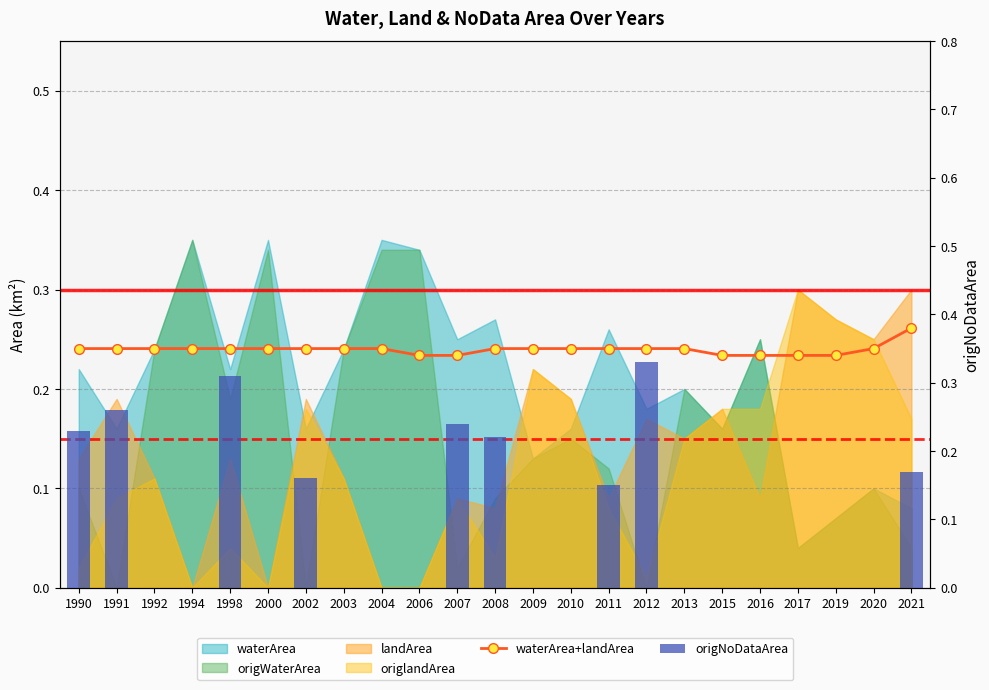

True or false: waterArea+landArea has a value of 0.3 at 2003.

True